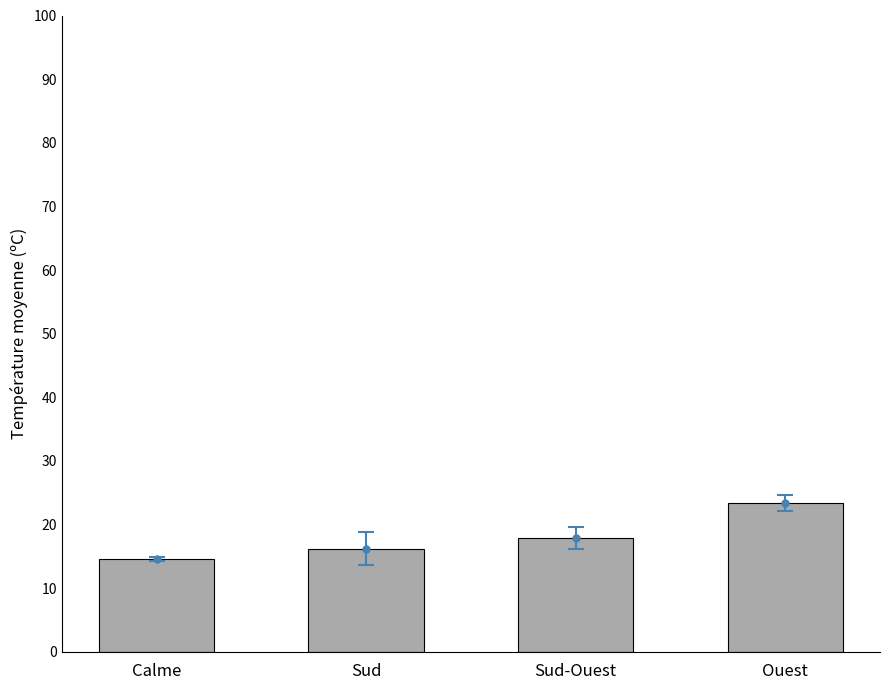

At which label does the data first exceed 17?

Sud-Ouest